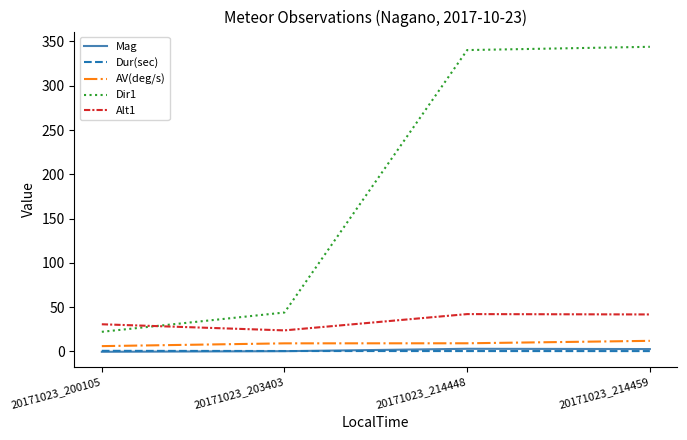

True or false: AV(deg/s) and Mag cross at least once.

False